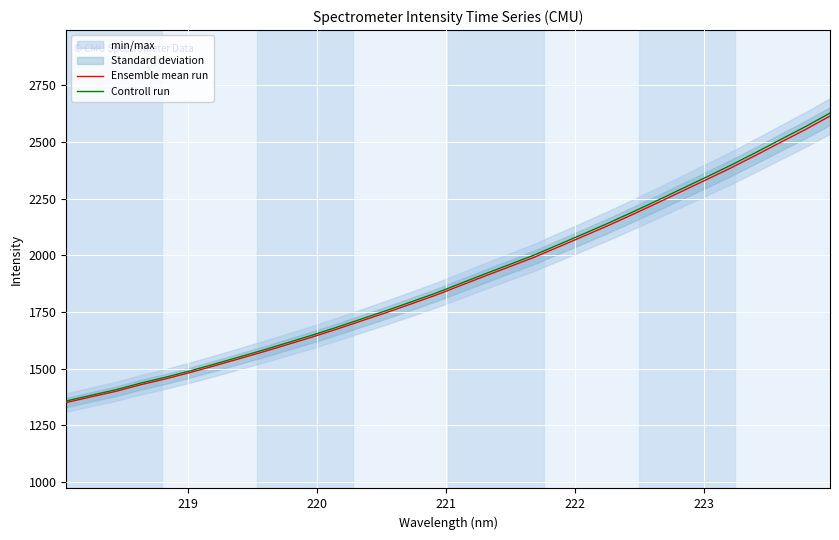

True or false: Ensemble mean run and Controll run intersect in this chart.

False